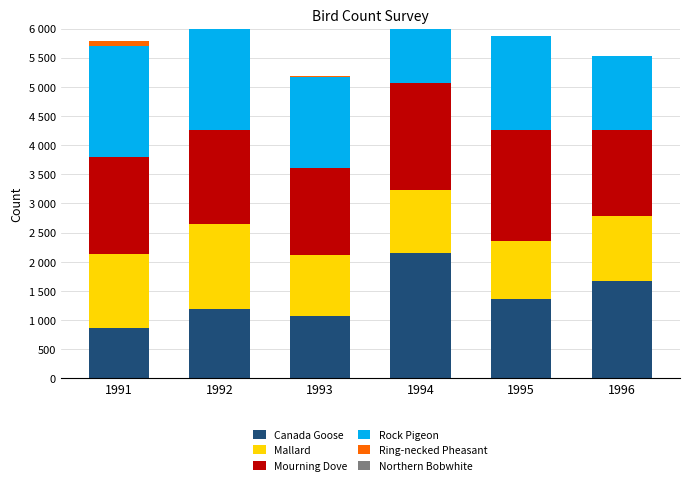

What is the sum of the Mallard values at 1995 and 1991?

2263